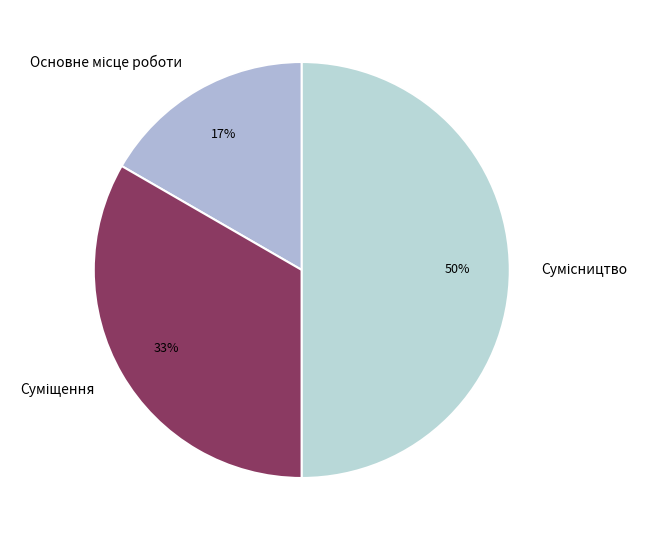

To the nearest percent, what is the average slice percentage?

33%